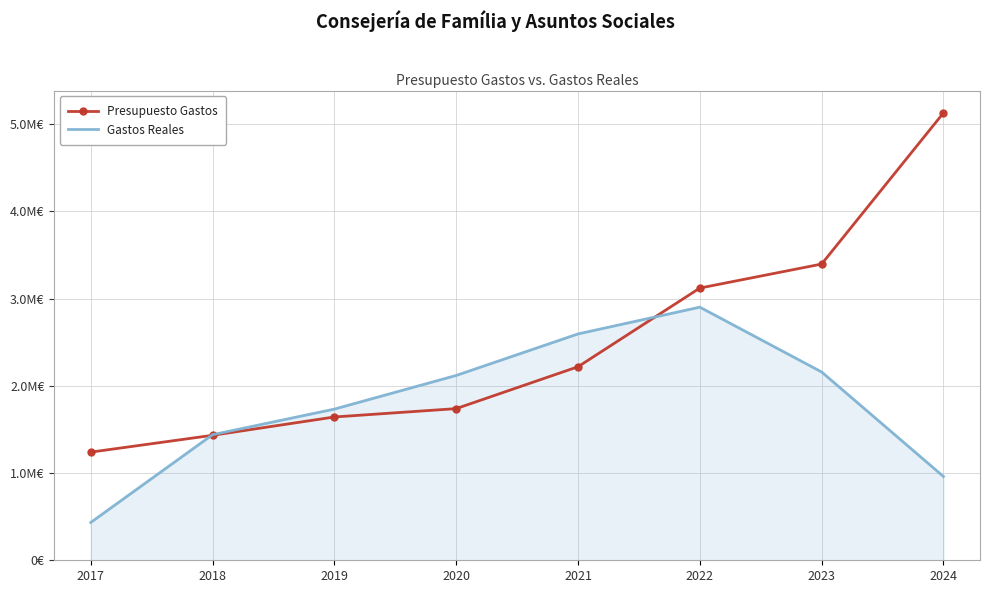

What is the value of the Presupuesto Gastos point at the 8th from the left?

5129654.0